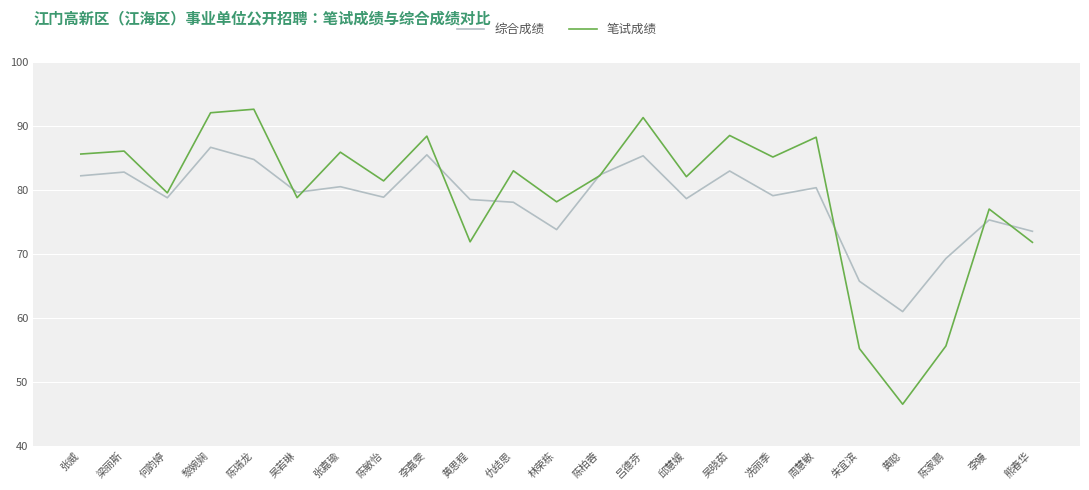

What position from the left is 熊春华?

23